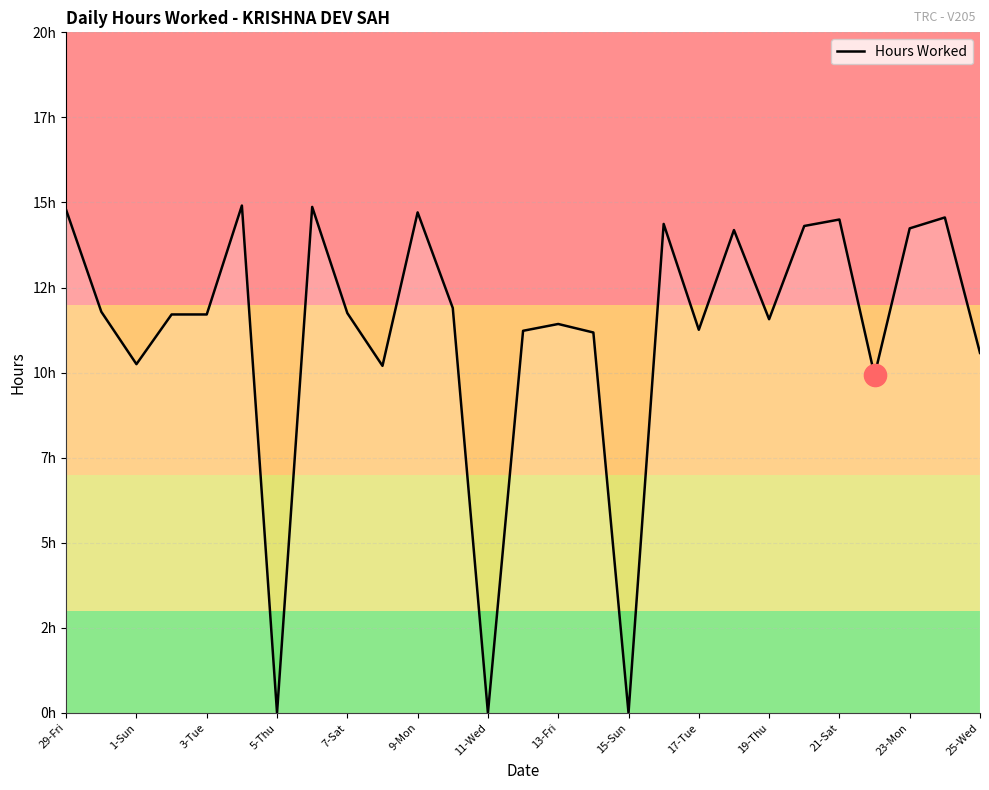

Does the chart have visible grid lines?

Yes